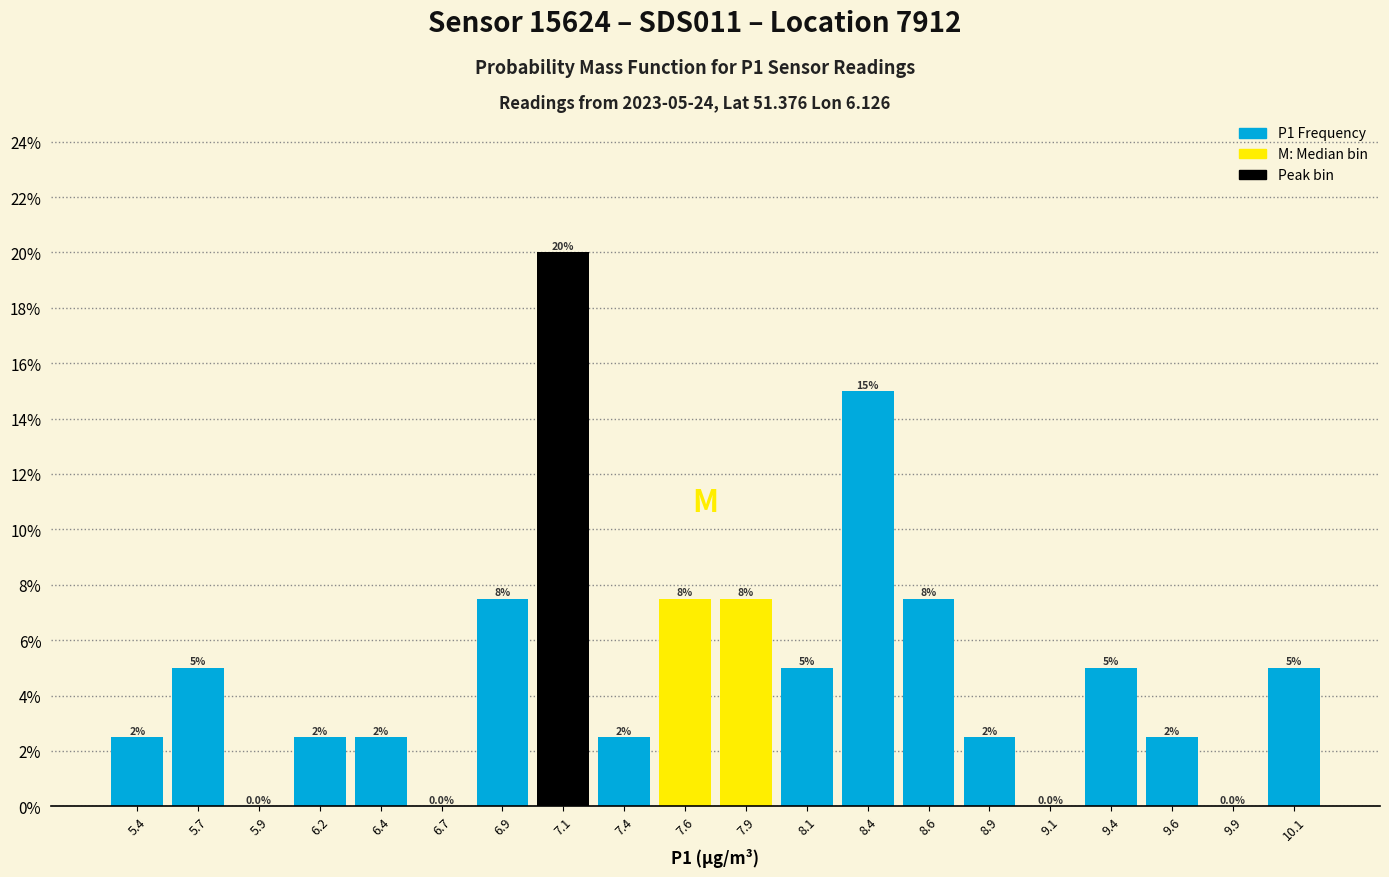

Which range on the x-axis has the tallest bar?

7.05 to 7.25